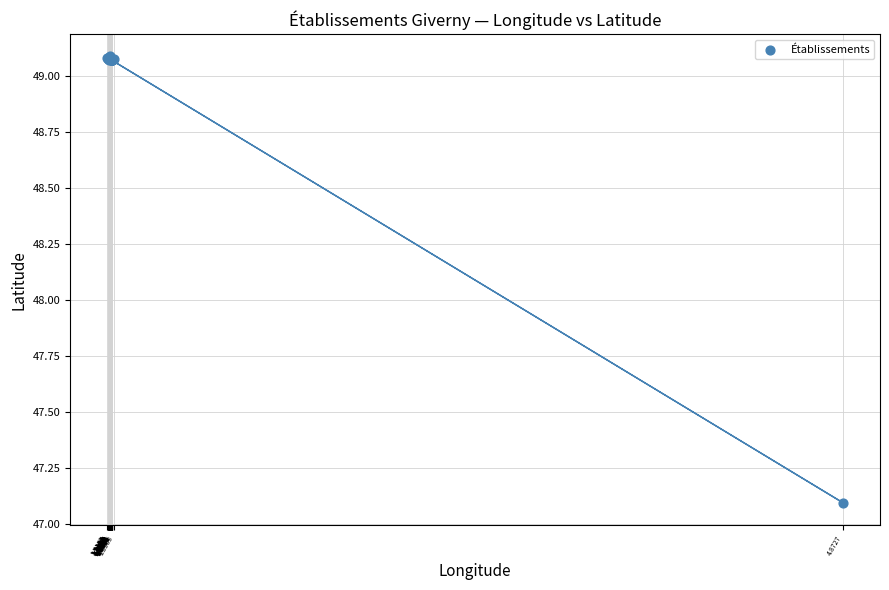

What Y value in the scatter plot is closest to 48?

47.1